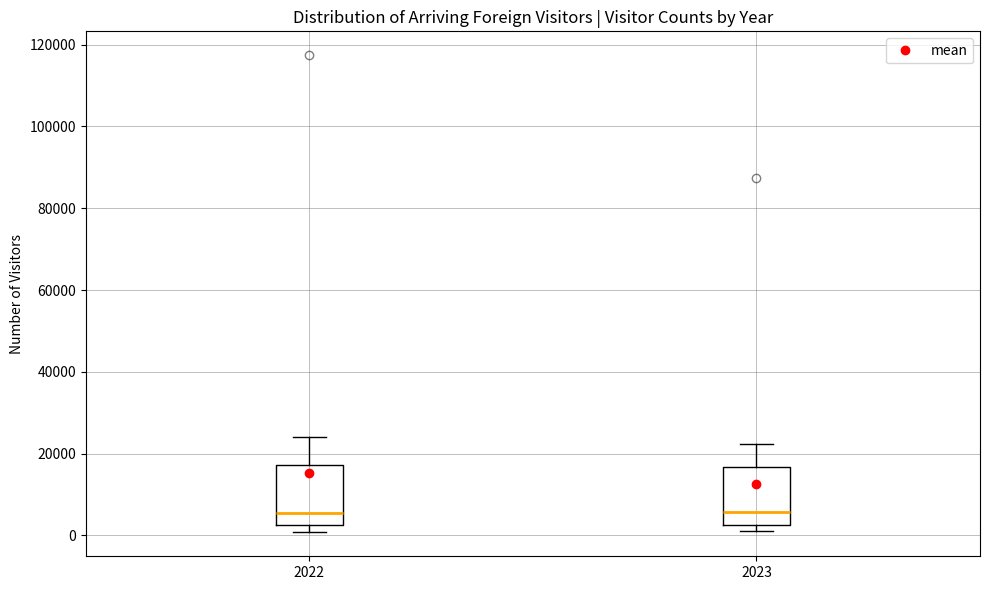

Reading left to right, read every box against the y-axis: the position of its median line, the range the box covers, and the ends of its whiskers. The values are not printed on the chart, so give them approximately, as read against the axis.

2022: median 6000, box 2000 to 18000, whiskers 0 to 24000
2023: median 6000, box 2000 to 16000, whiskers 2000 (just below the box's lower edge) to 22000